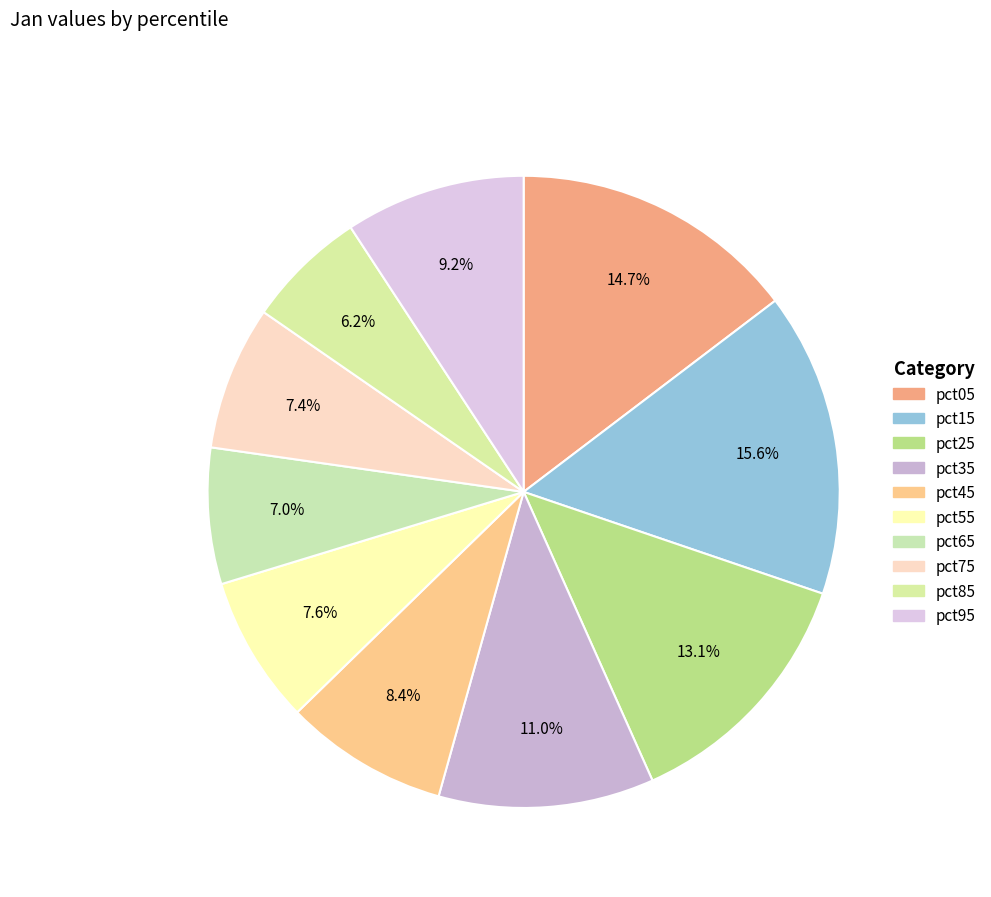

How much of the chart is everything except pct95?

90.8%